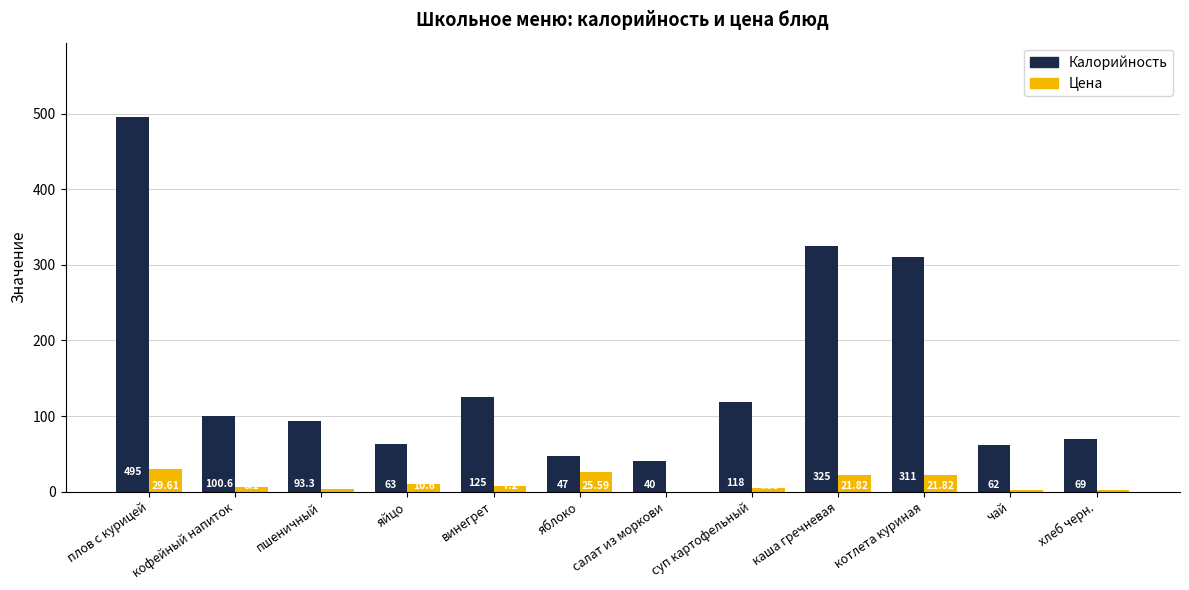

Is the value of Калорийность at каша гречневая greater than the value of Цена at кофейный напиток?

Yes